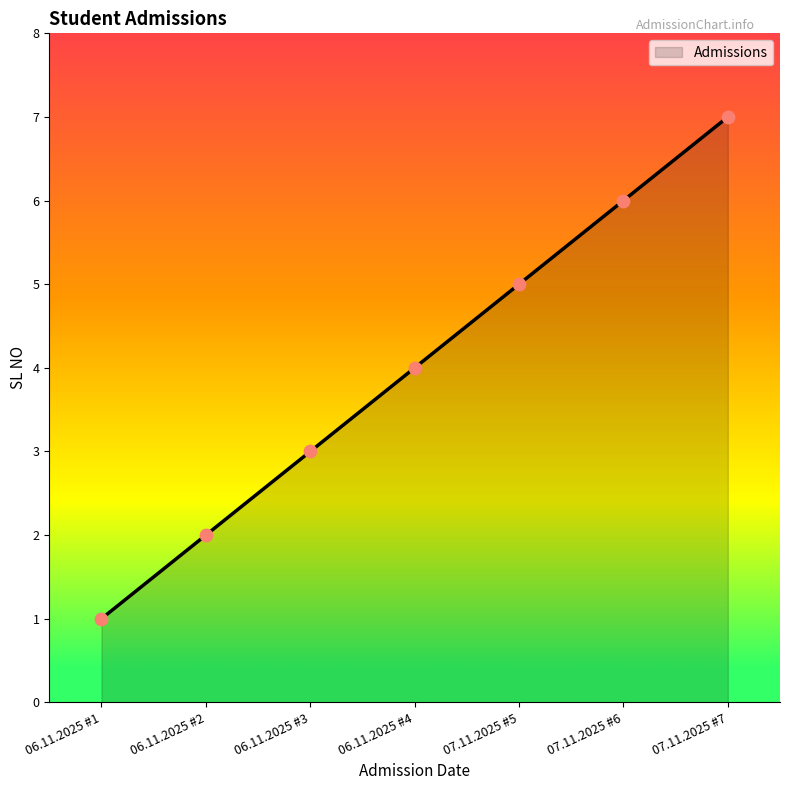

What is the change in value from 07.11.2025 #6 to 07.11.2025 #7?

+1